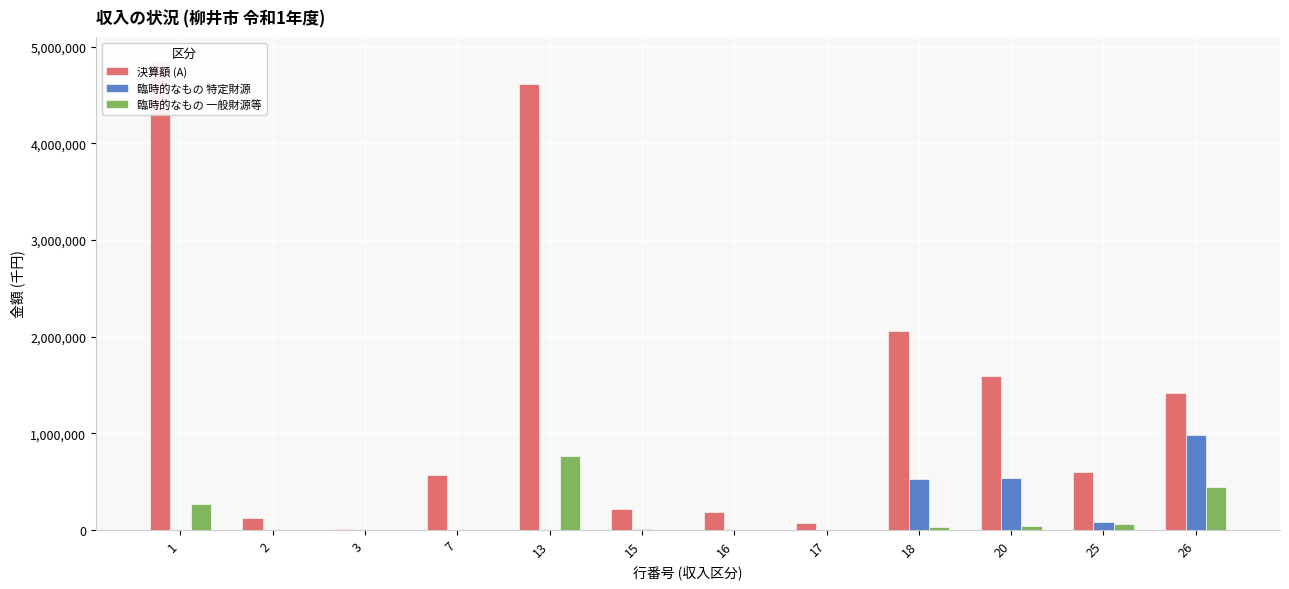

At which label does 決算額 (A) first exceed 595500?

1